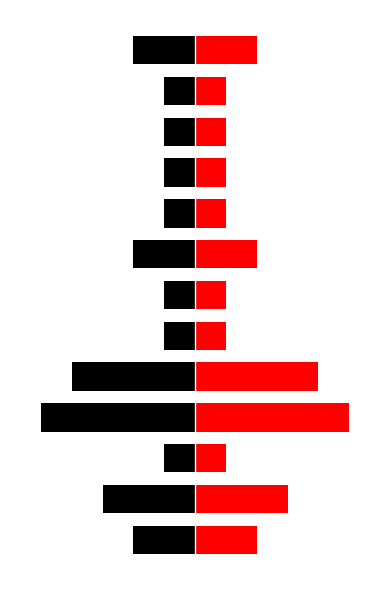

What are all the series names shown in the legend?

black, red